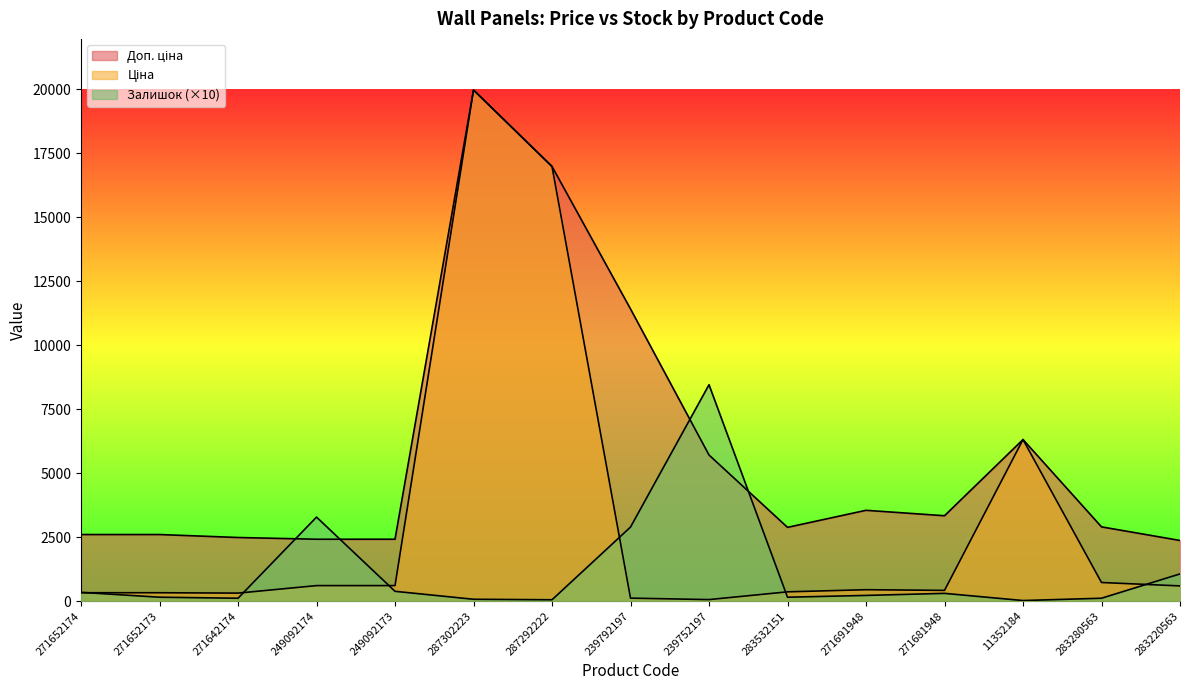

Reading left to right, what are all the values shown in this chart?

Ціна: 271652174=324.8	271652173=324.8	271642174=310.3	249092174=603.7	249092173=603.7	287302223=19964.2	287292222=16976.3	239792197=114.1	239752197=57.0	283532151=359.9	271691948=443.1	271681948=416.6	11352184=6308.8	283280563=724.5	283220563=591.6
Доп. ціна: 271652174=2598.3	271652173=2598.3	271642174=2482.4	249092174=2414.8	249092173=2414.8	287302223=19964.2	287292222=16976.3	239792197=11410.0	239752197=5705.0	283532151=2878.8	271691948=3545.0	271681948=3332.5	11352184=6308.8	283280563=2897.8	283220563=2366.5
Залишок: 271652174=340.0	271652173=150.0	271642174=110.0	249092174=3280.0	249092173=380.0	287302223=70.0	287292222=50.0	239792197=2890.0	239752197=8450.0	283532151=150.0	271691948=220.0	271681948=300.0	11352184=20.0	283280563=110.0	283220563=1060.0